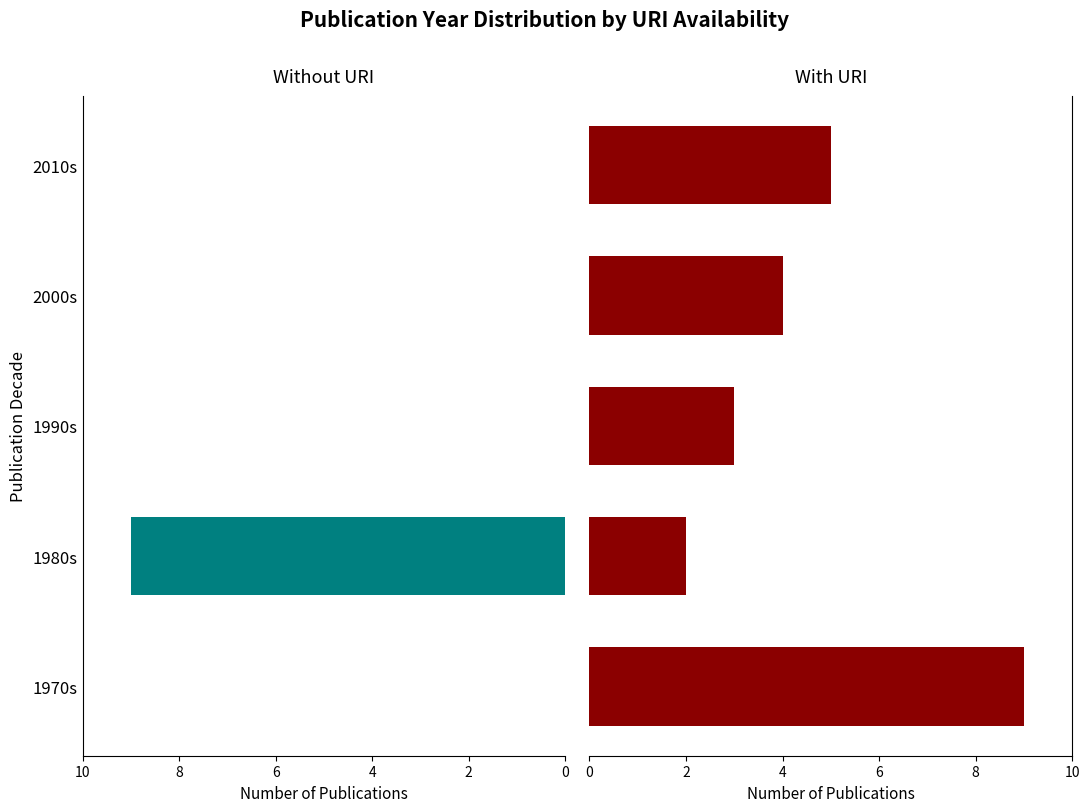

What is the approximate value of With URI at 1980s?

2